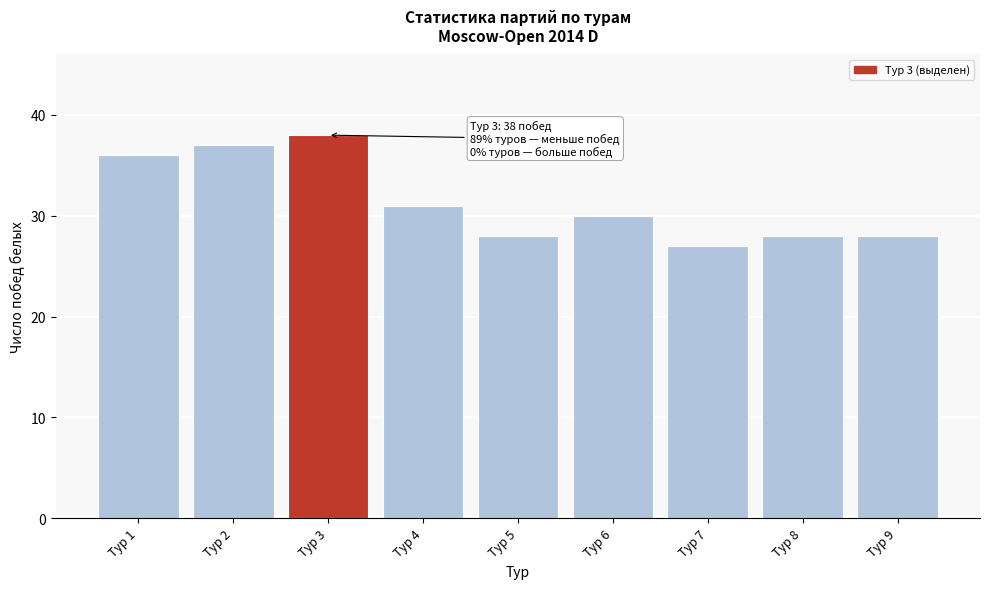

Reading left to right, what are all the values shown in this chart?

Тур 1=36	Тур 2=37	Тур 3=38	Тур 4=31	Тур 5=28	Тур 6=30	Тур 7=27	Тур 8=28	Тур 9=28